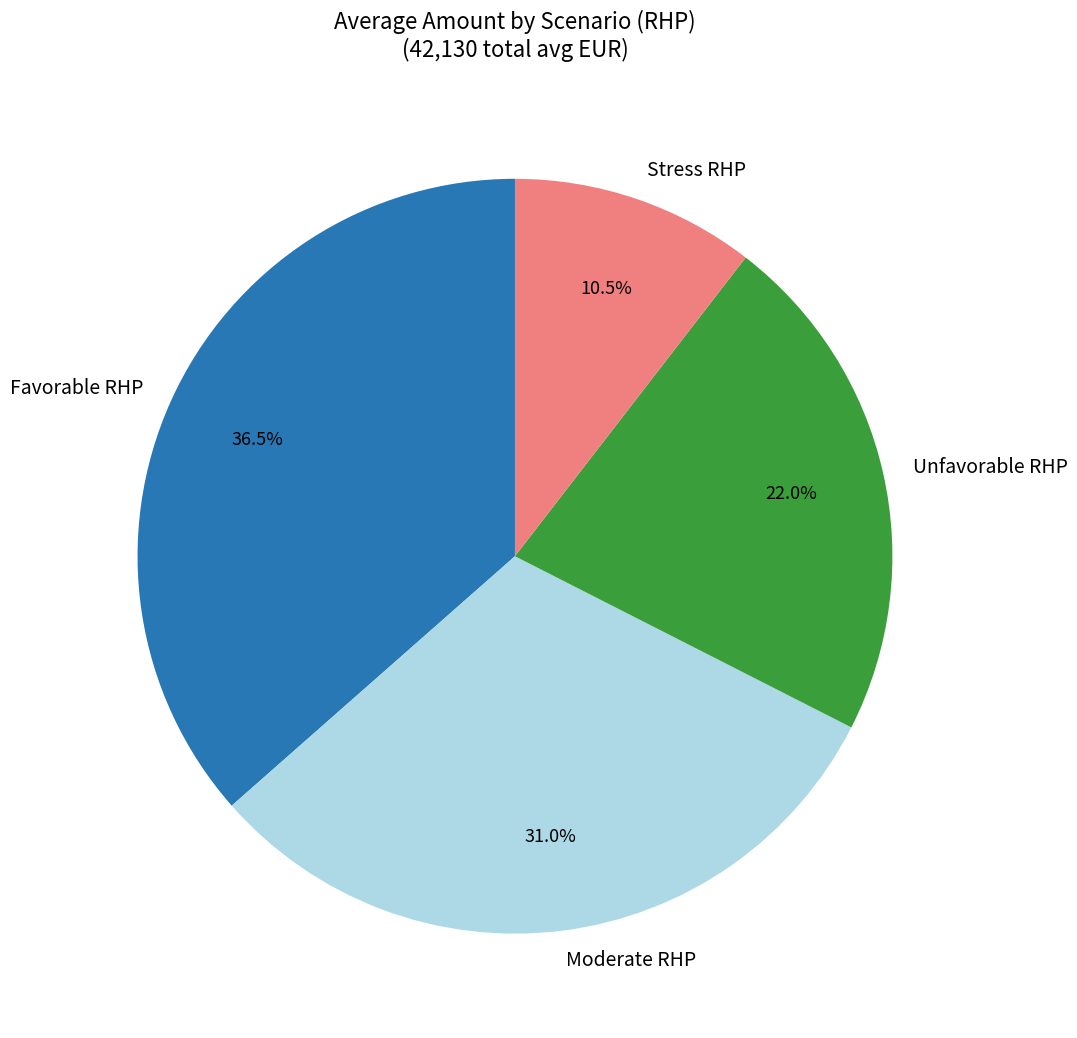

What percentage do Favorable RHP and Unfavorable RHP together represent?

58.5%